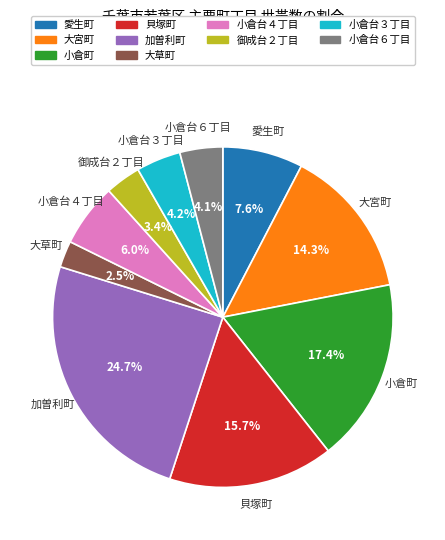

Which category has the smallest portion of the pie?

大草町